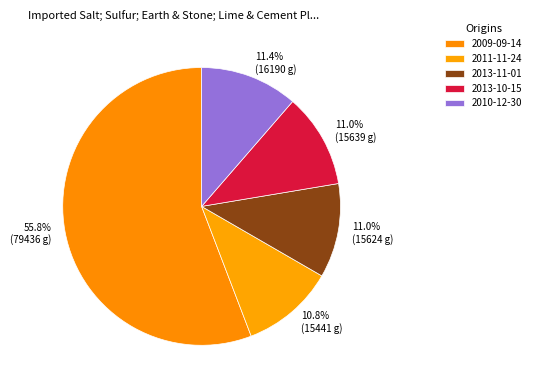

Count the number of slices in the pie.

5